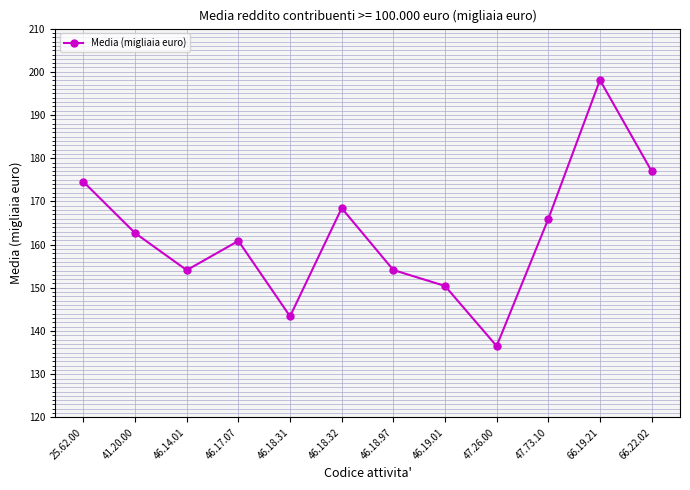

Reading left to right, extract all data points from this chart.

174.5	162.7	154.1	160.9	143.4	168.4	154.1	150.4	136.5	165.9	198.1	177.0